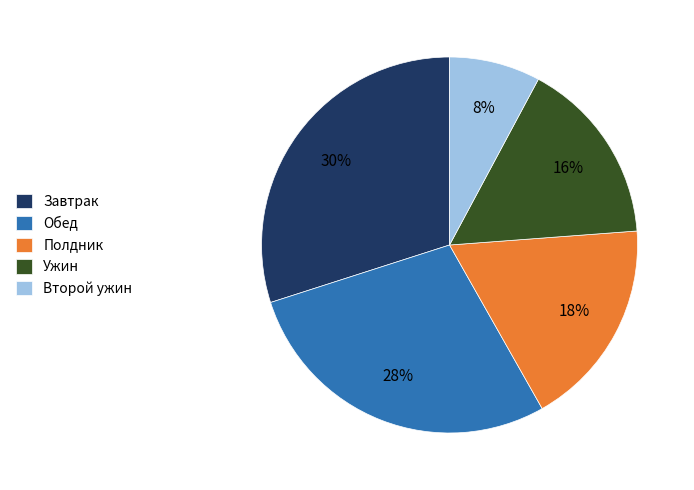

True or false: Обед accounts for 28% of the total.

True